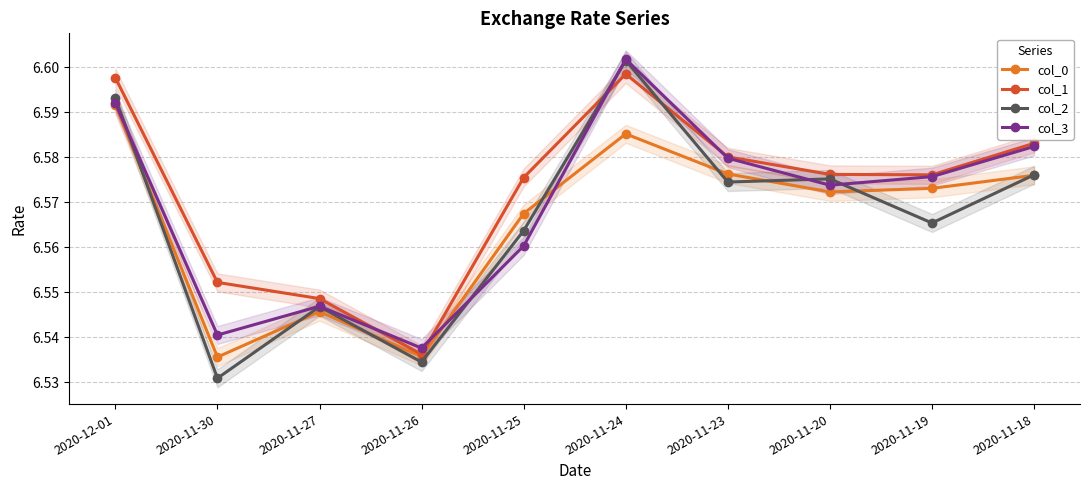

Where is col_2 nearest to the value 6?

2020-11-30